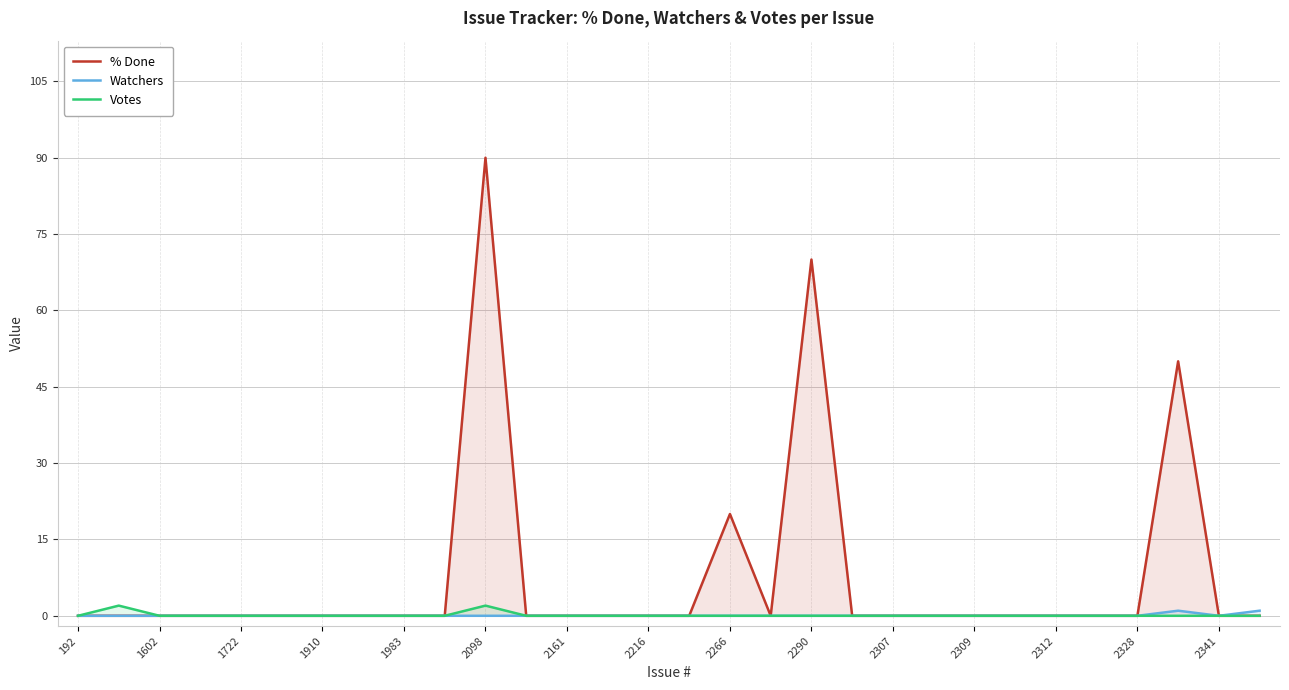

What is the difference between the second highest and second lowest values in the % Done series?

70